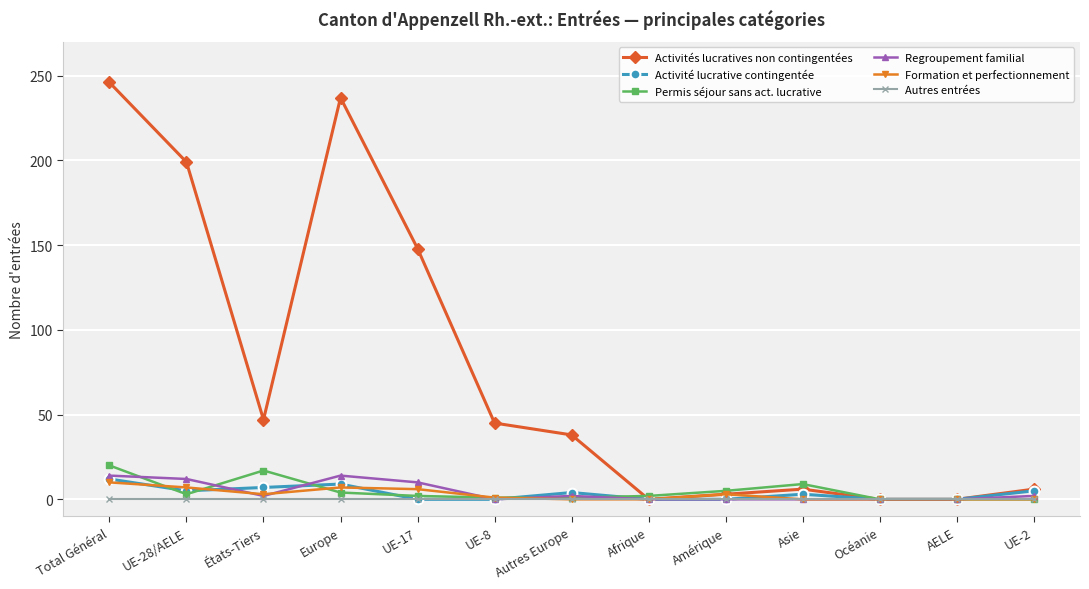

Is it true that Permis séjour sans act. lucrative equals 1 at UE-8?

True